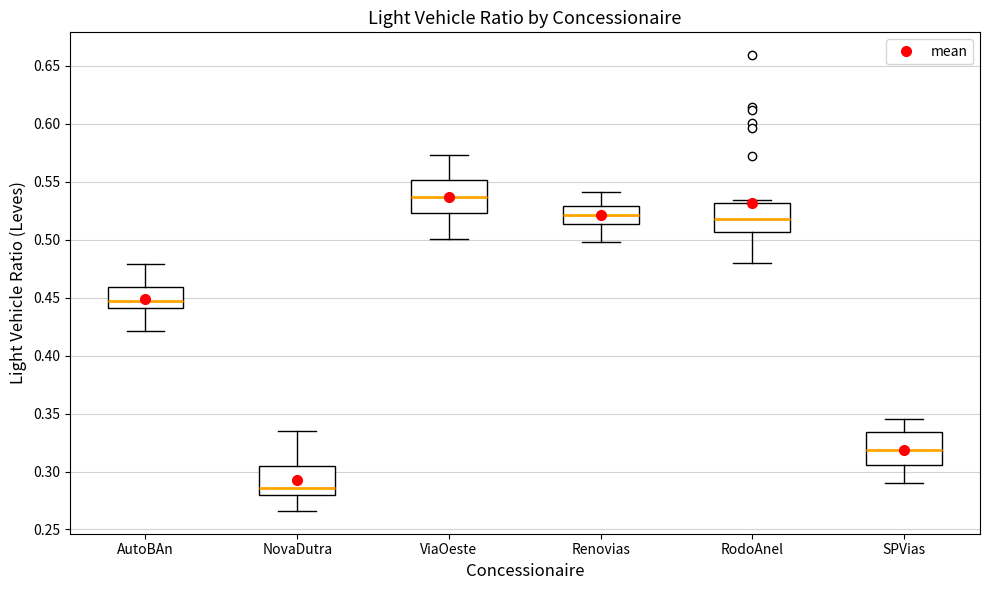

Reading left to right, transcribe this box plot: for each box, give where its median line is, the range the box spans, and where its two whiskers end, as read against the y-axis. The values are not printed on the chart, so give them approximately, as read against the axis.

AutoBAn: median 0.445, box 0.440 to 0.460, whiskers 0.420 to 0.480
NovaDutra: median 0.285, box 0.280 to 0.305, whiskers 0.265 to 0.335
ViaOeste: median 0.535, box 0.525 to 0.550, whiskers 0.500 to 0.575
Renovias: median 0.520, box 0.515 to 0.530, whiskers 0.500 to 0.540
RodoAnel: median 0.520, box 0.505 to 0.530, whiskers 0.480 to 0.535
SPVias: median 0.320, box 0.305 to 0.335, whiskers 0.290 to 0.345